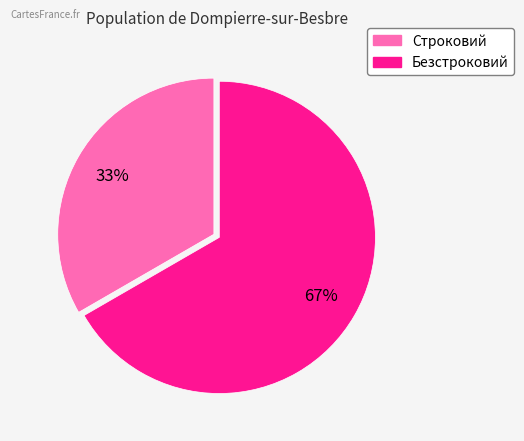

Rank the categories by value from highest to lowest.

Безстроковий, Строковий